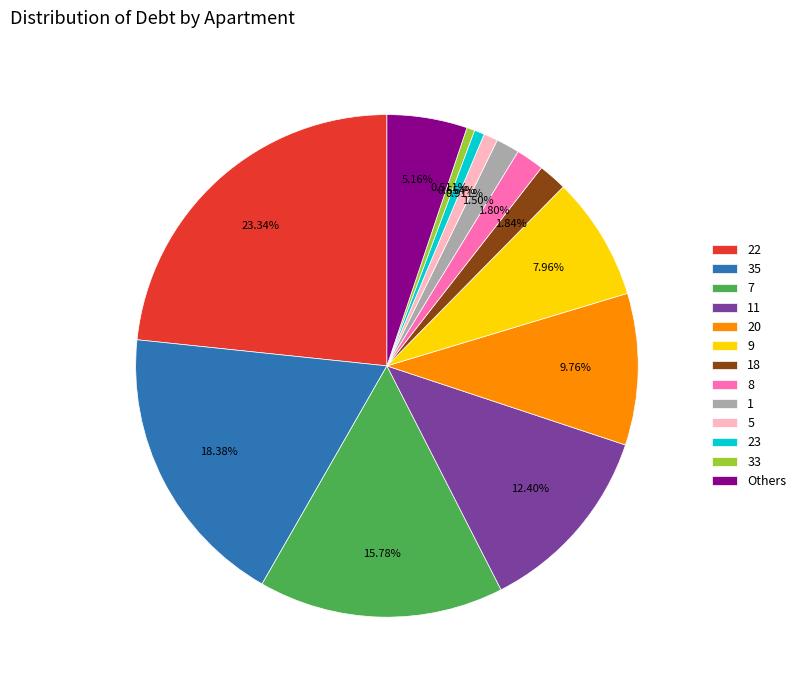

Which category has the biggest portion of the pie?

22